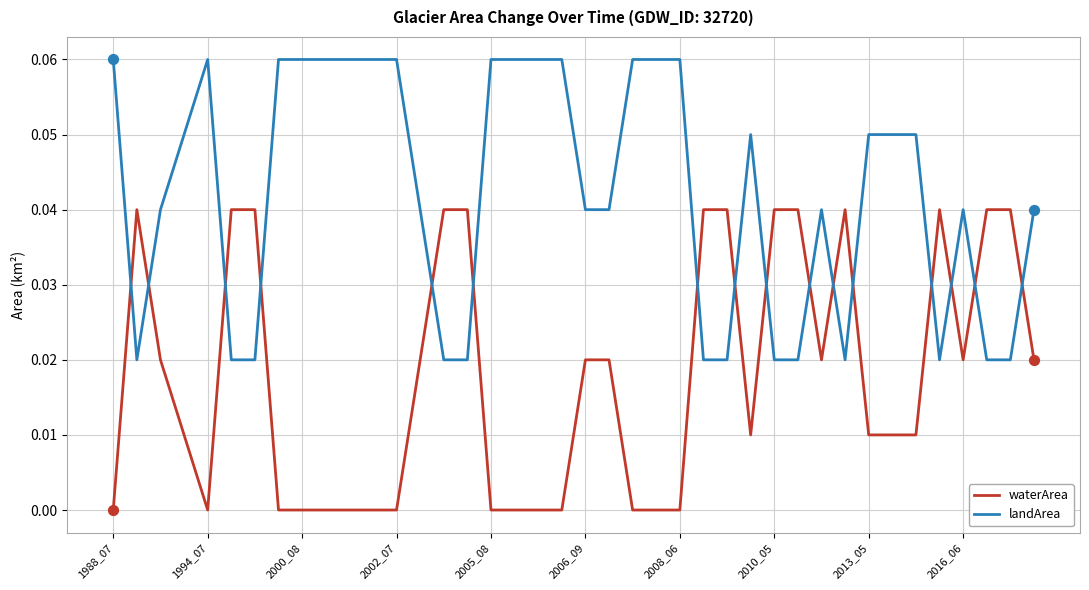

What are all the series names shown in the legend?

waterArea, landArea